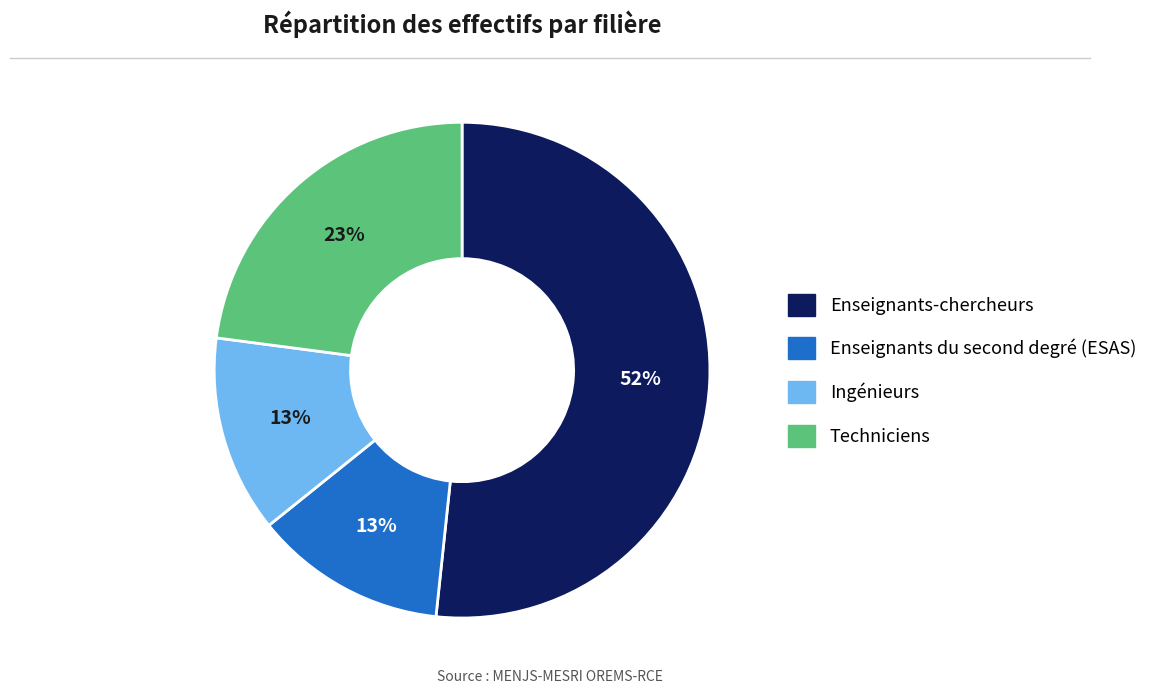

Which slice is the largest?

Enseignants-chercheurs